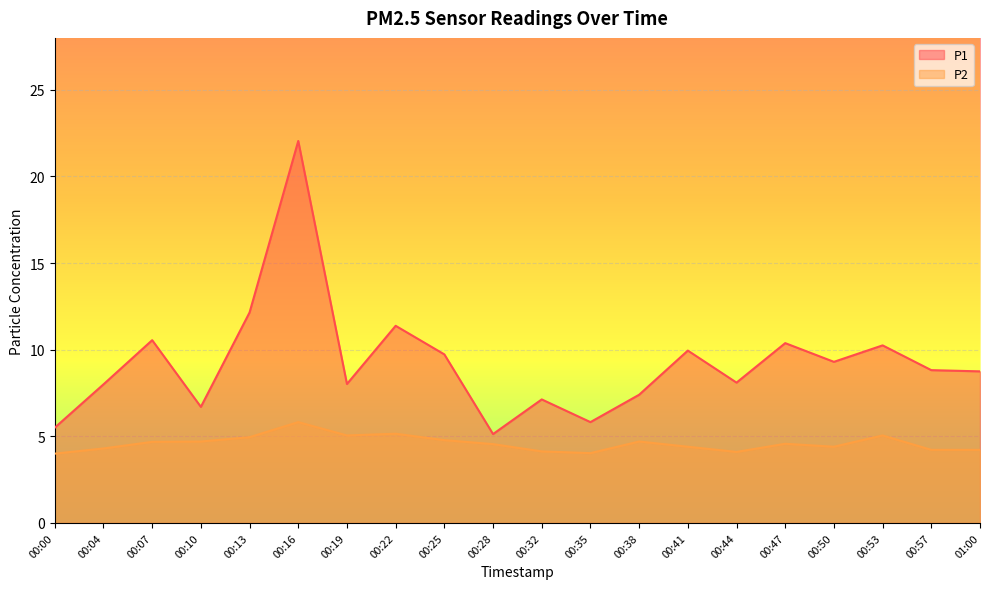

What is the average value of the P1 series?

9.3